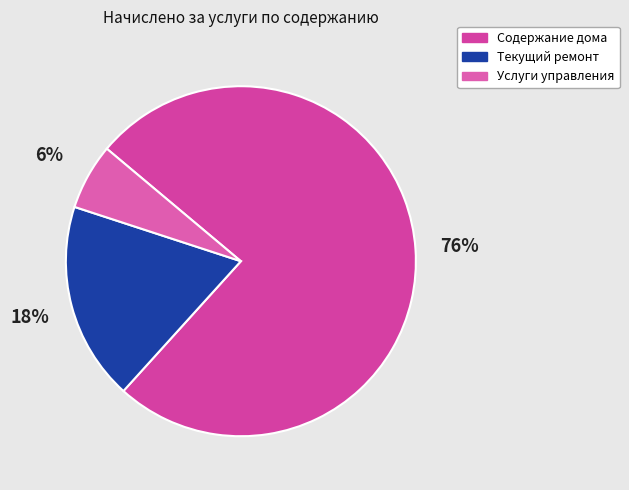

Rank the categories by value from lowest to highest.

Услуги управления, Текущий ремонт, Содержание дома